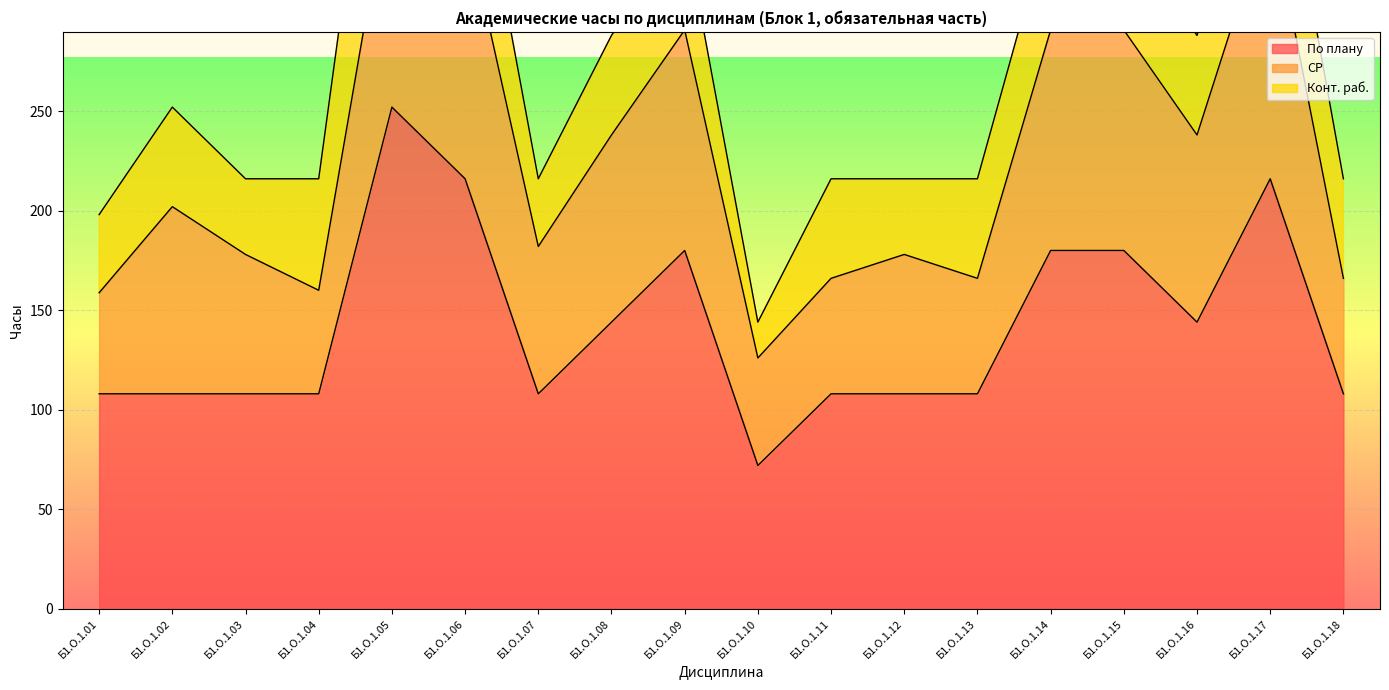

List the series in order of their overall mean, highest first.

По плану, СР, Конт. раб.